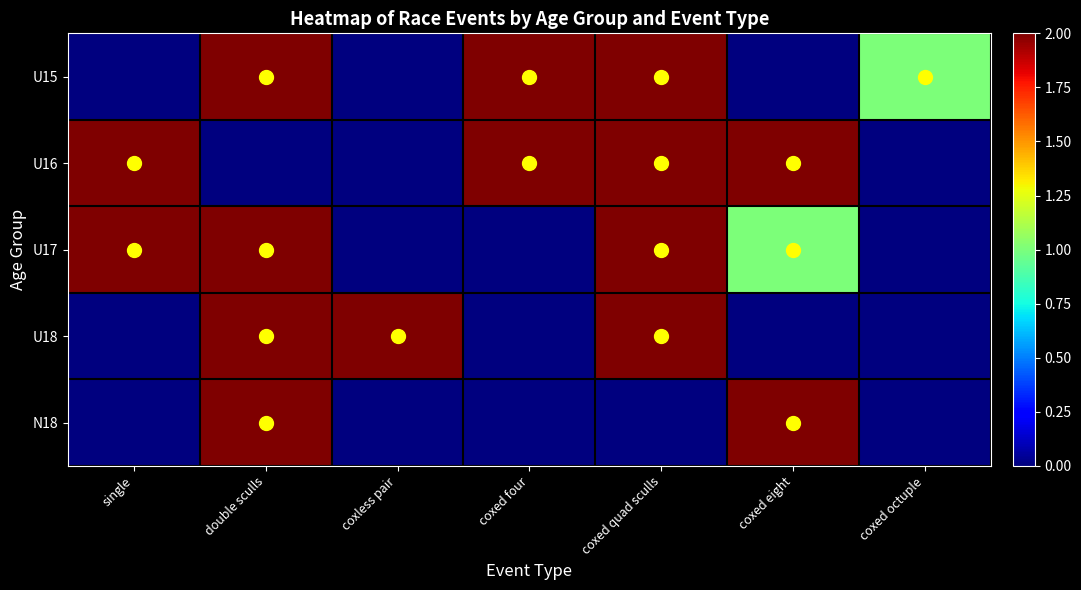

List the series in order of their peak value, lowest first.

U15, U16, U17, U18, N18